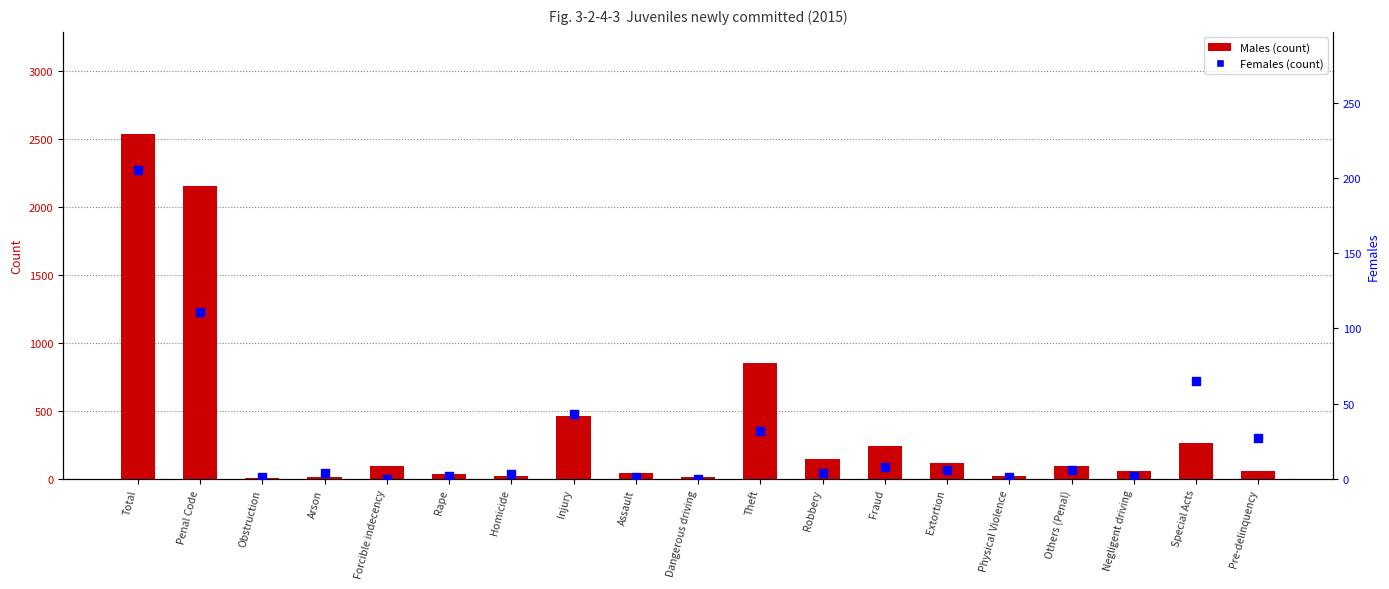

Which series has the widest spread of Y values?

Males